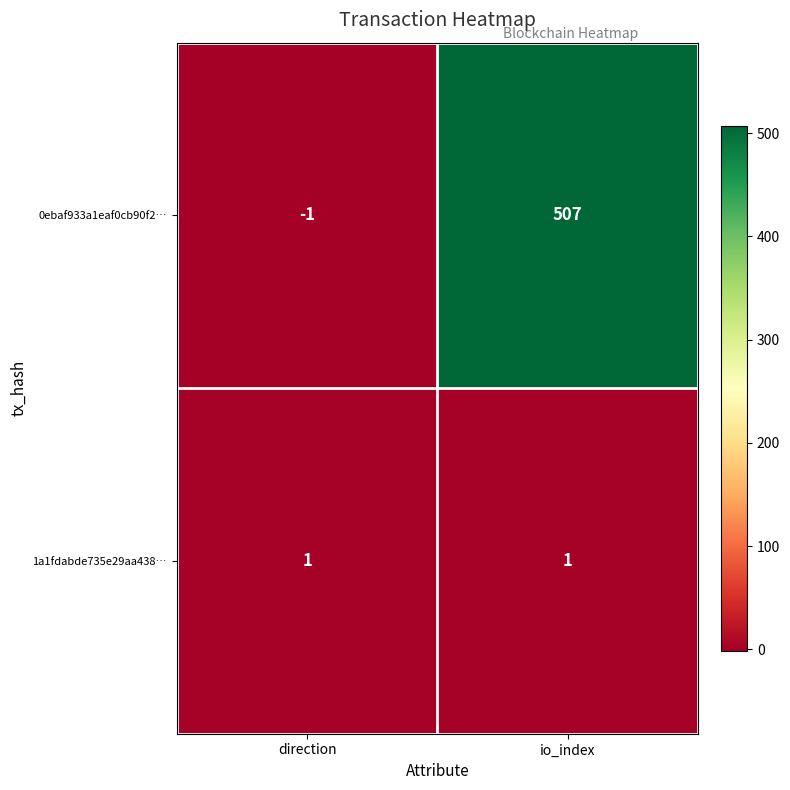

What is the sum of the 0ebaf933a1eaf0cb90f2… values at io_index and direction?

506